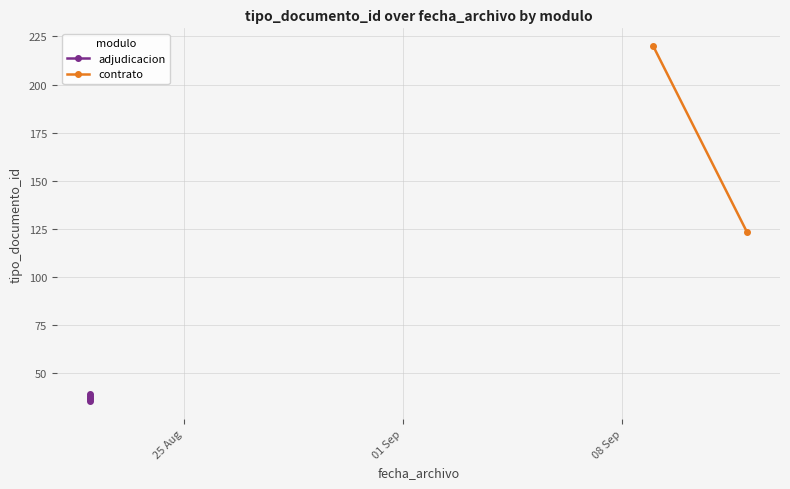

Count the values in the range 36 to 38.

3